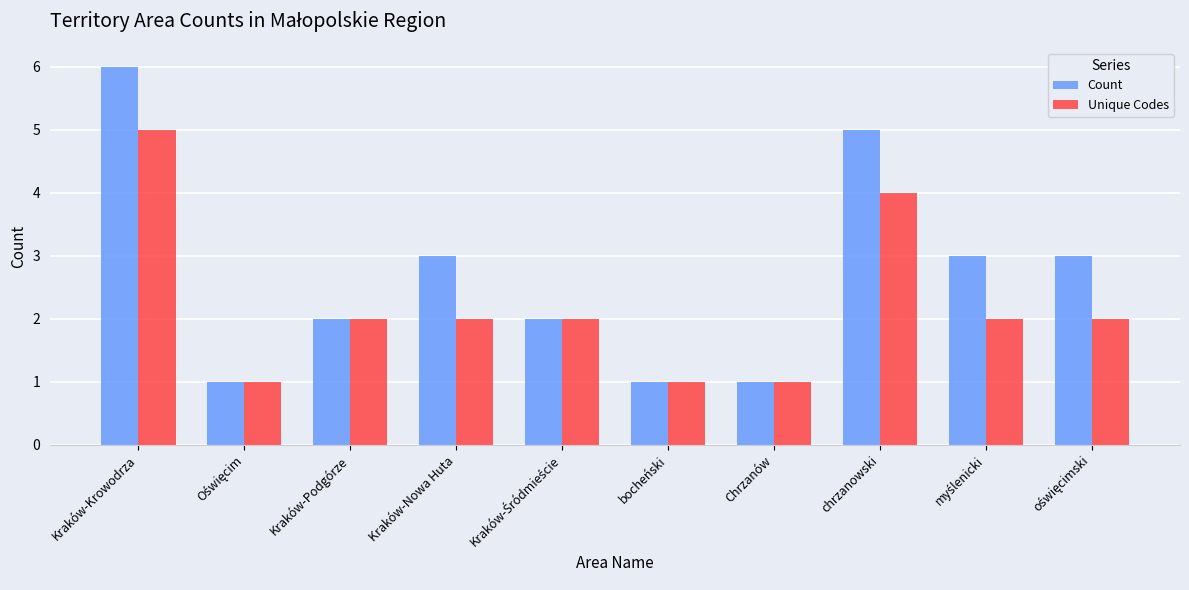

Does the chart contain stacked bars?

No